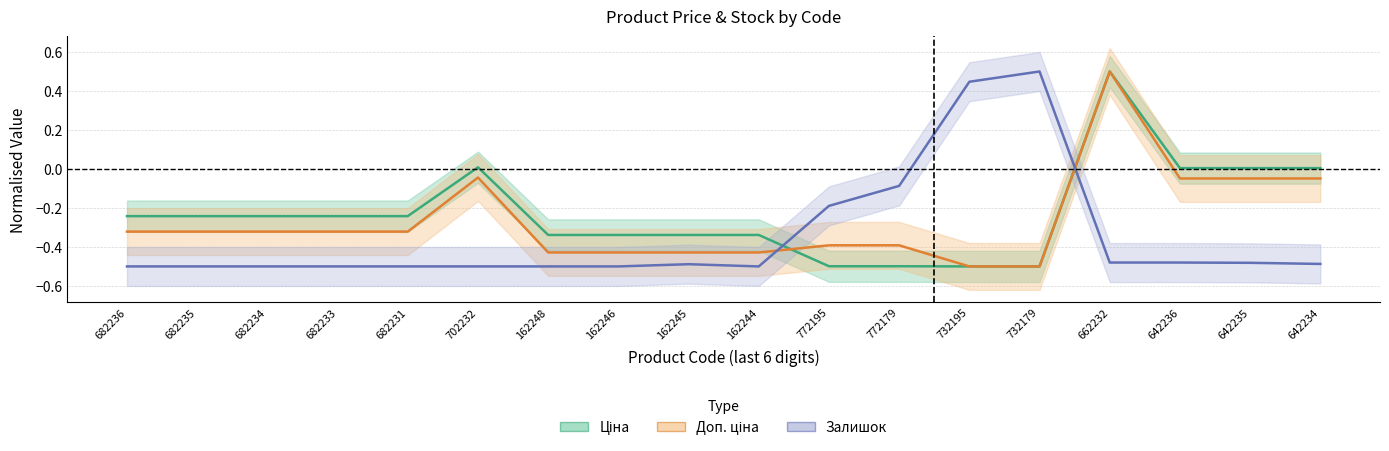

How many values in Ціна are above zero?

5